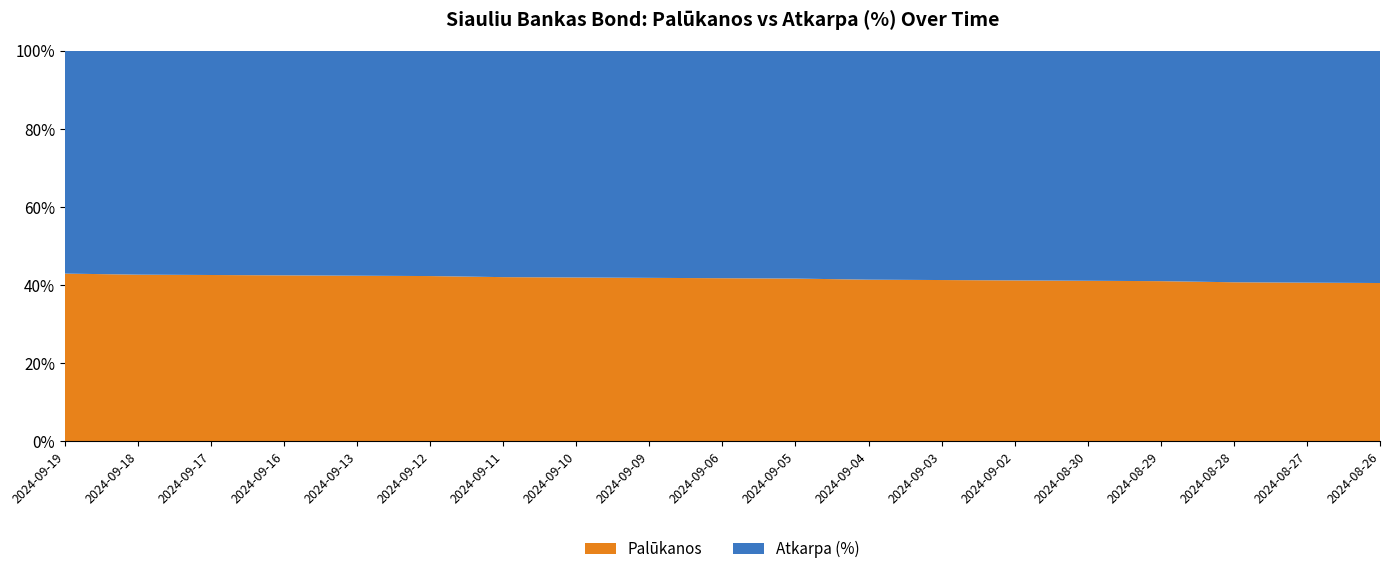

Reading left to right, transcribe all the data shown in this chart.

Palūkanos: 2024-09-19=4.6	2024-09-18=4.6	2024-09-17=4.6	2024-09-16=4.5	2024-09-13=4.5	2024-09-12=4.5	2024-09-11=4.5	2024-09-10=4.4	2024-09-09=4.4	2024-09-06=4.4	2024-09-05=4.4	2024-09-04=4.3	2024-09-03=4.3	2024-09-02=4.3	2024-08-30=4.3	2024-08-29=4.3	2024-08-28=4.2	2024-08-27=4.2	2024-08-26=4.2
Atkarpa (%): 2024-09-19=6.2	2024-09-18=6.2	2024-09-17=6.2	2024-09-16=6.2	2024-09-13=6.2	2024-09-12=6.2	2024-09-11=6.2	2024-09-10=6.2	2024-09-09=6.2	2024-09-06=6.2	2024-09-05=6.2	2024-09-04=6.2	2024-09-03=6.2	2024-09-02=6.2	2024-08-30=6.2	2024-08-29=6.2	2024-08-28=6.2	2024-08-27=6.2	2024-08-26=6.2